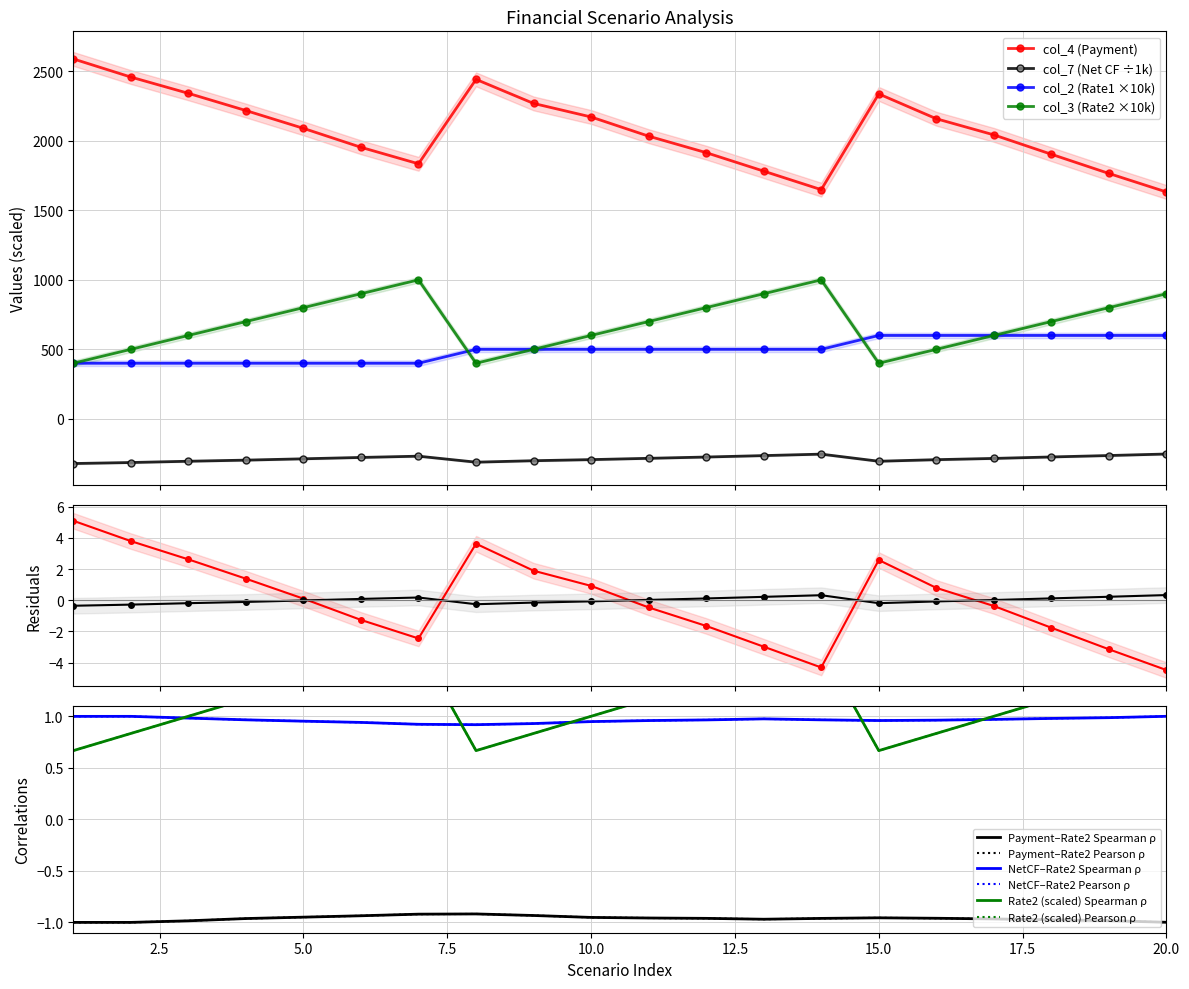

How many col_2 (Rate1) values are between 400 and 600?

20